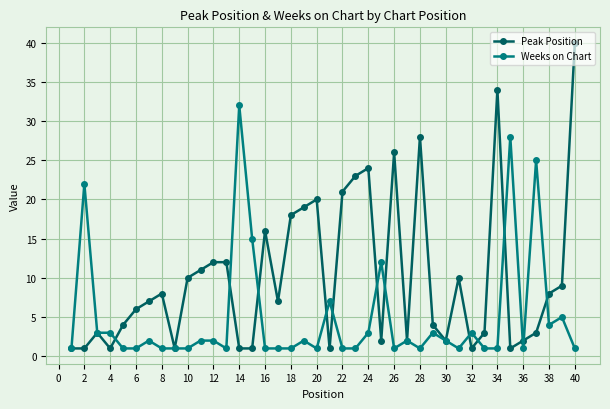

Which series has the largest total across all categories?

Peak Position